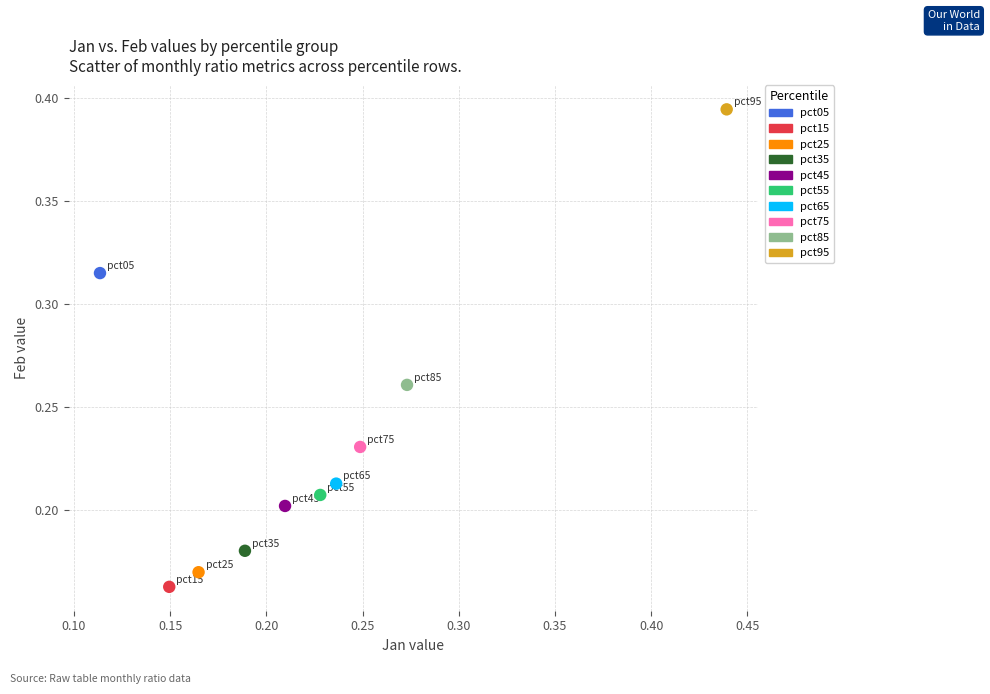

What are all the series names shown in the legend?

pct05, pct15, pct25, pct35, pct45, pct55, pct65, pct75, pct85, pct95